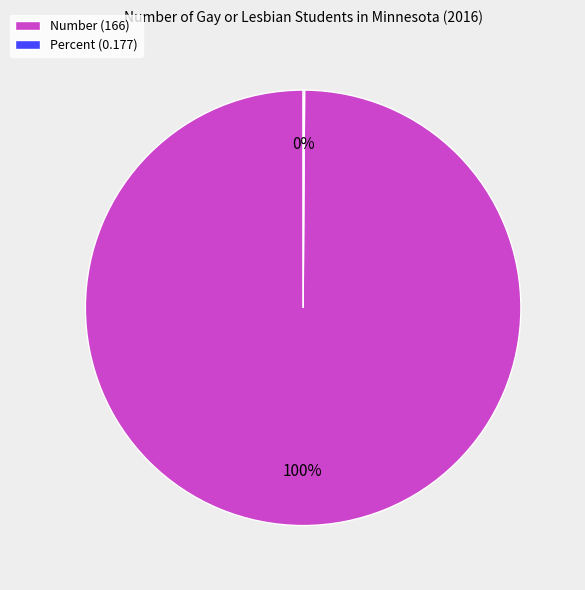

True or false: Number (166) accounts for 100% of the total.

True